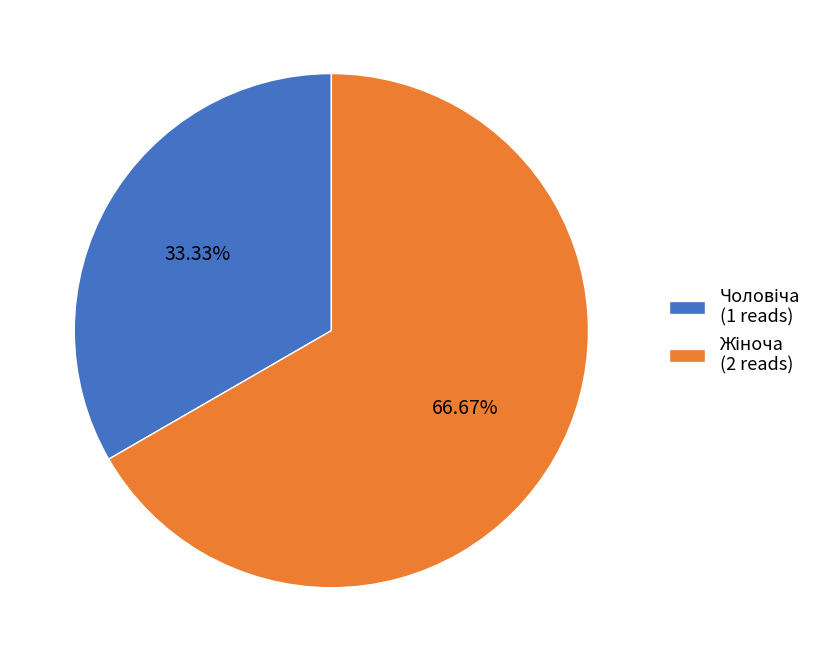

Is there any slice that represents more than half of the pie?

Yes